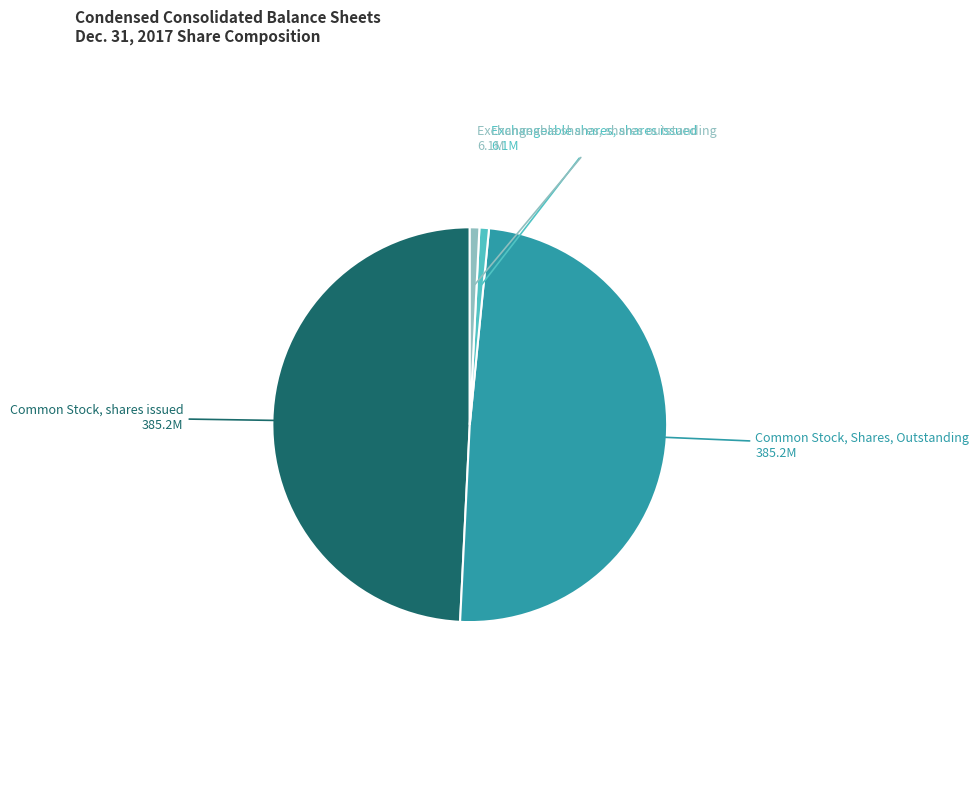

Is there any slice that represents more than half of the pie?

No